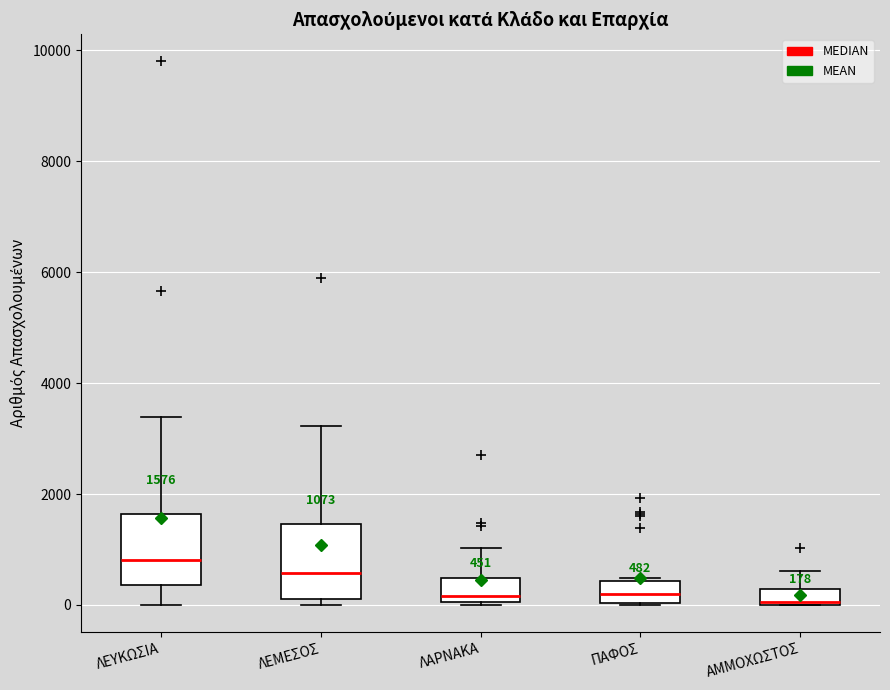

Which box has the highest median line?

ΛΕΥΚΩΣΙΑ